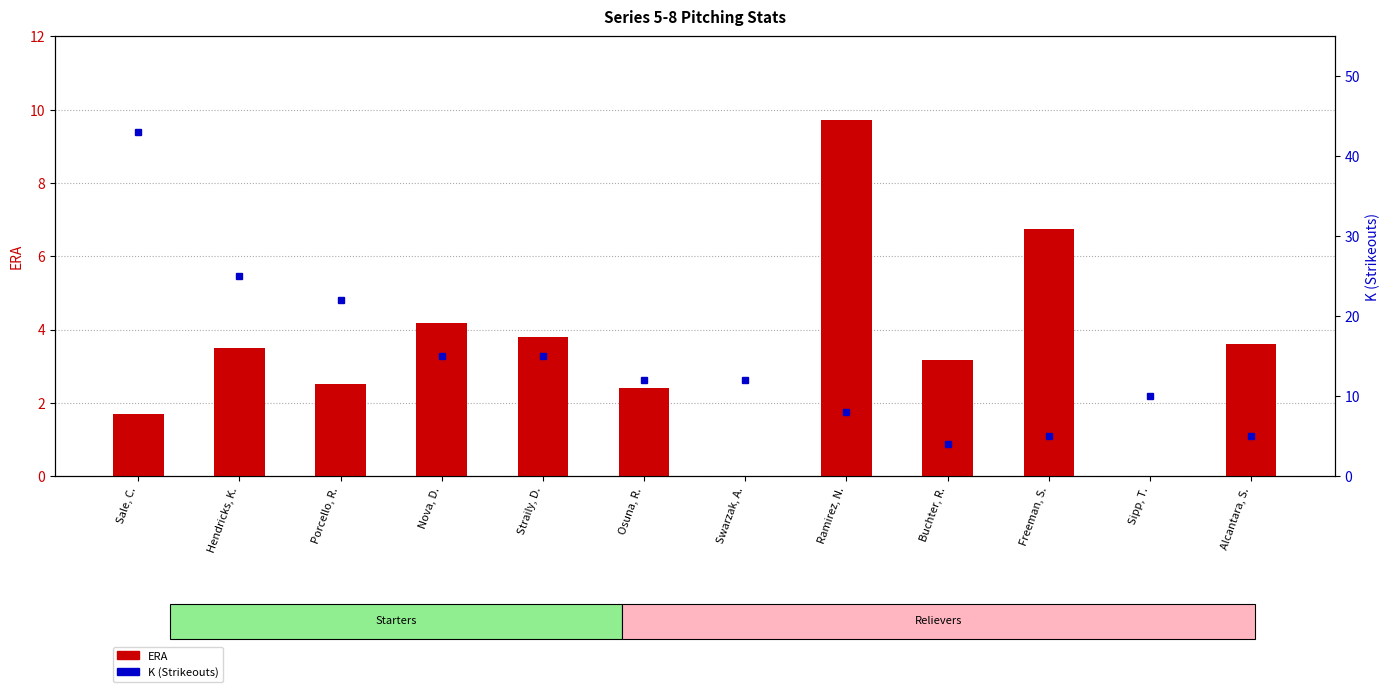

What is the difference between the maximum and minimum values in the ERA series?

9.7